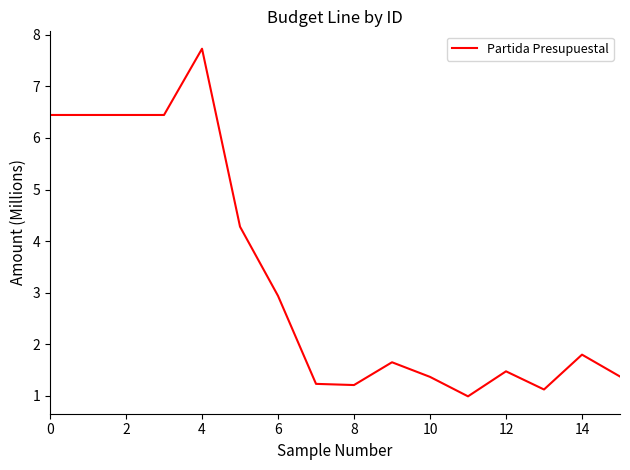

What is the difference between the maximum and minimum values?

6.7